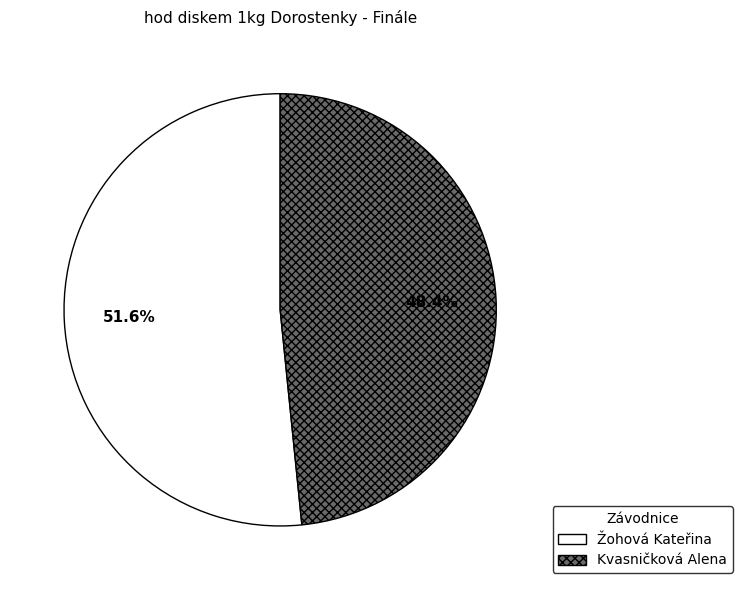

True or false: Žohová Kateřina accounts for 52% of the total.

True